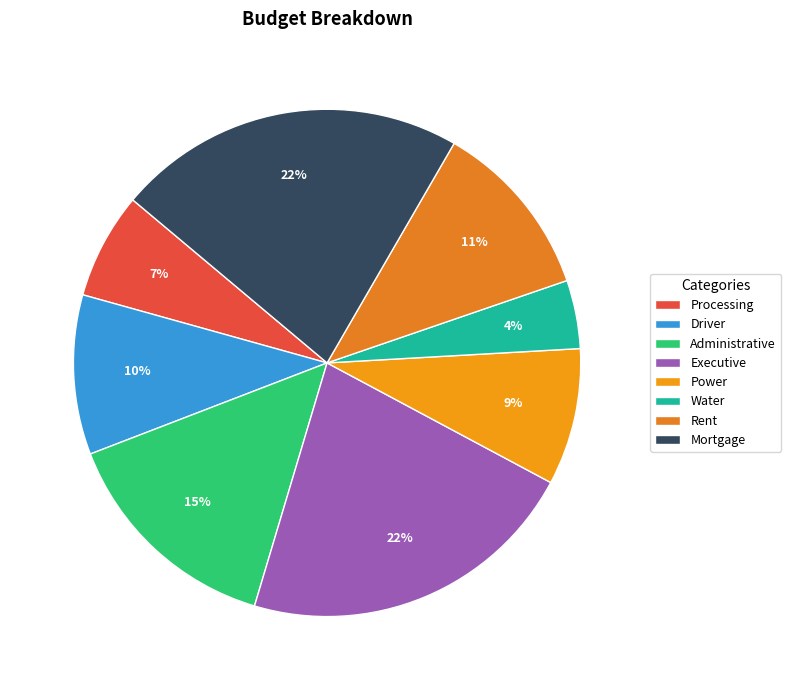

To the nearest percent, what percentage of the pie is Driver?

10%